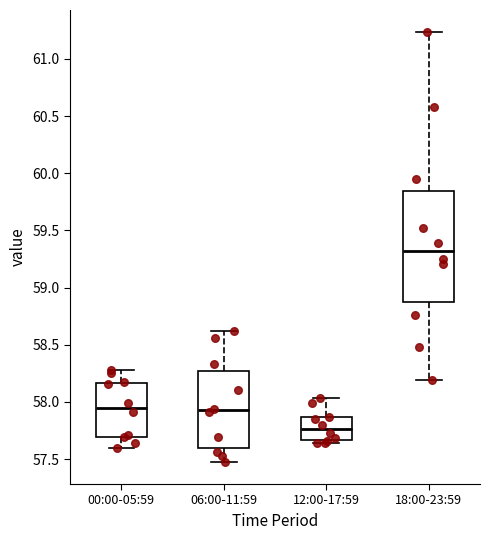

Which box is the tallest, from its lower edge to its upper edge?

18:00-23:59